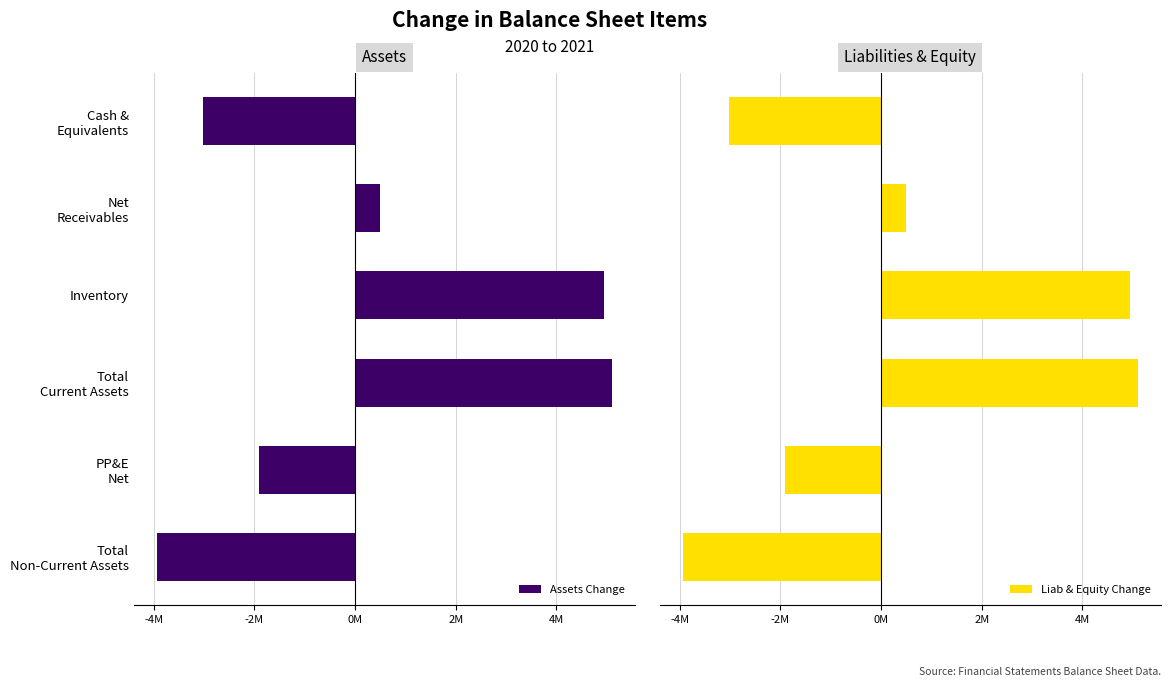

Reading right to left, transcribe all the data shown in this chart.

Assets Change: -3944000	-1903000	5107000	4943000	490000	-3024000
Liab & Equity Change: -3944000	-1903000	5107000	4943000	490000	-3024000